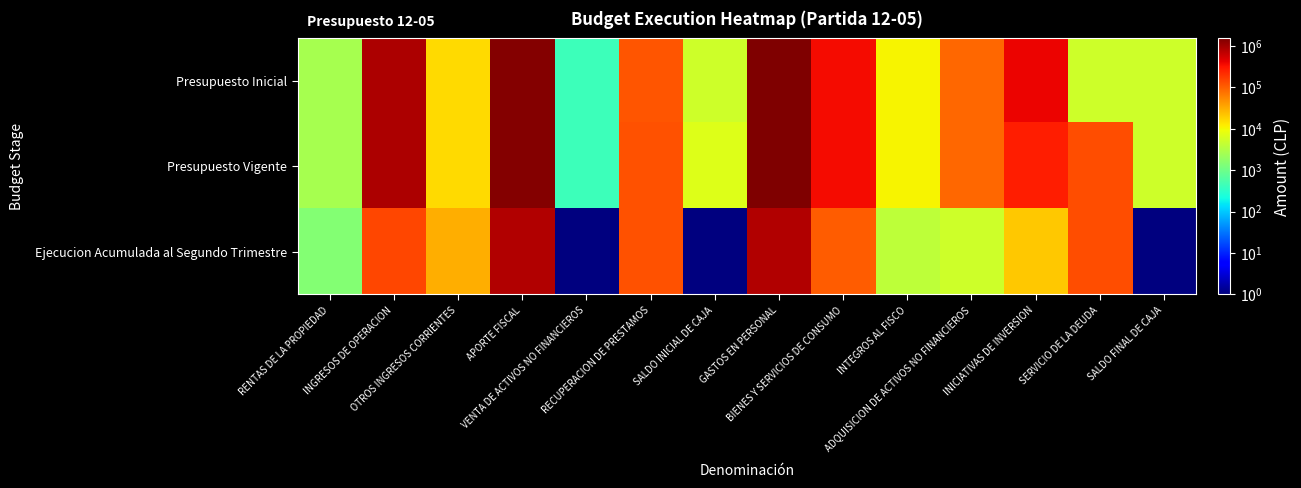

Reading right to left, what are all the values shown in this chart?

Presupuesto Inicial: SALDO FINAL DE CAJA=5000.0	SERVICIO DE LA DEUDA=5000.0	INICIATIVAS DE INVERSION=382192.0	ADQUISICION DE ACTIVOS NO FINANCIEROS=87035.0	INTEGROS AL FISCO=10300.0	BIENES Y SERVICIOS DE CONSUMO=344838.0	GASTOS EN PERSONAL=1504963.0	SALDO INICIAL DE CAJA=5000.0	RECUPERACION DE PRESTAMOS=113300.0	VENTA DE ACTIVOS NO FINANCIEROS=428.0	APORTE FISCAL=1367450.0	OTROS INGRESOS CORRIENTES=15667.0	INGRESOS DE OPERACION=834805.0	RENTAS DE LA PROPIEDAD=2678.0
Presupuesto Vigente: SALDO FINAL DE CAJA=5000.0	SERVICIO DE LA DEUDA=125166.0	INICIATIVAS DE INVERSION=270052.0	ADQUISICION DE ACTIVOS NO FINANCIEROS=87035.0	INTEGROS AL FISCO=10300.0	BIENES Y SERVICIOS DE CONSUMO=344838.0	GASTOS EN PERSONAL=1521963.0	SALDO INICIAL DE CAJA=6762.0	RECUPERACION DE PRESTAMOS=119564.0	VENTA DE ACTIVOS NO FINANCIEROS=428.0	APORTE FISCAL=1384450.0	OTROS INGRESOS CORRIENTES=15667.0	INGRESOS DE OPERACION=834805.0	RENTAS DE LA PROPIEDAD=2678.0
Ejecucion Acumulada al Segundo Trimestre: SALDO FINAL DE CAJA=0.1	SERVICIO DE LA DEUDA=125166.0	INICIATIVAS DE INVERSION=20000.0	ADQUISICION DE ACTIVOS NO FINANCIEROS=4980.0	INTEGROS AL FISCO=3960.0	BIENES Y SERVICIOS DE CONSUMO=103658.0	GASTOS EN PERSONAL=813336.0	SALDO INICIAL DE CAJA=0.1	RECUPERACION DE PRESTAMOS=119565.0	VENTA DE ACTIVOS NO FINANCIEROS=0.1	APORTE FISCAL=805000.0	OTROS INGRESOS CORRIENTES=30296.0	INGRESOS DE OPERACION=146463.0	RENTAS DE LA PROPIEDAD=1386.0